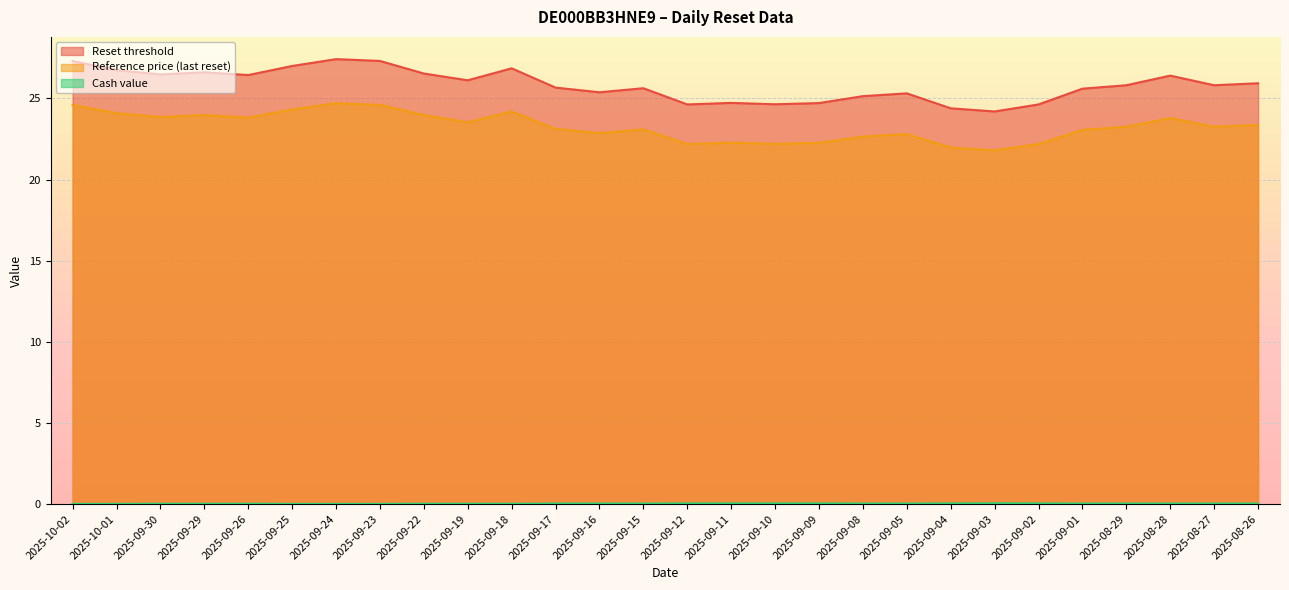

Which series has the widest spread of values?

Reset threshold